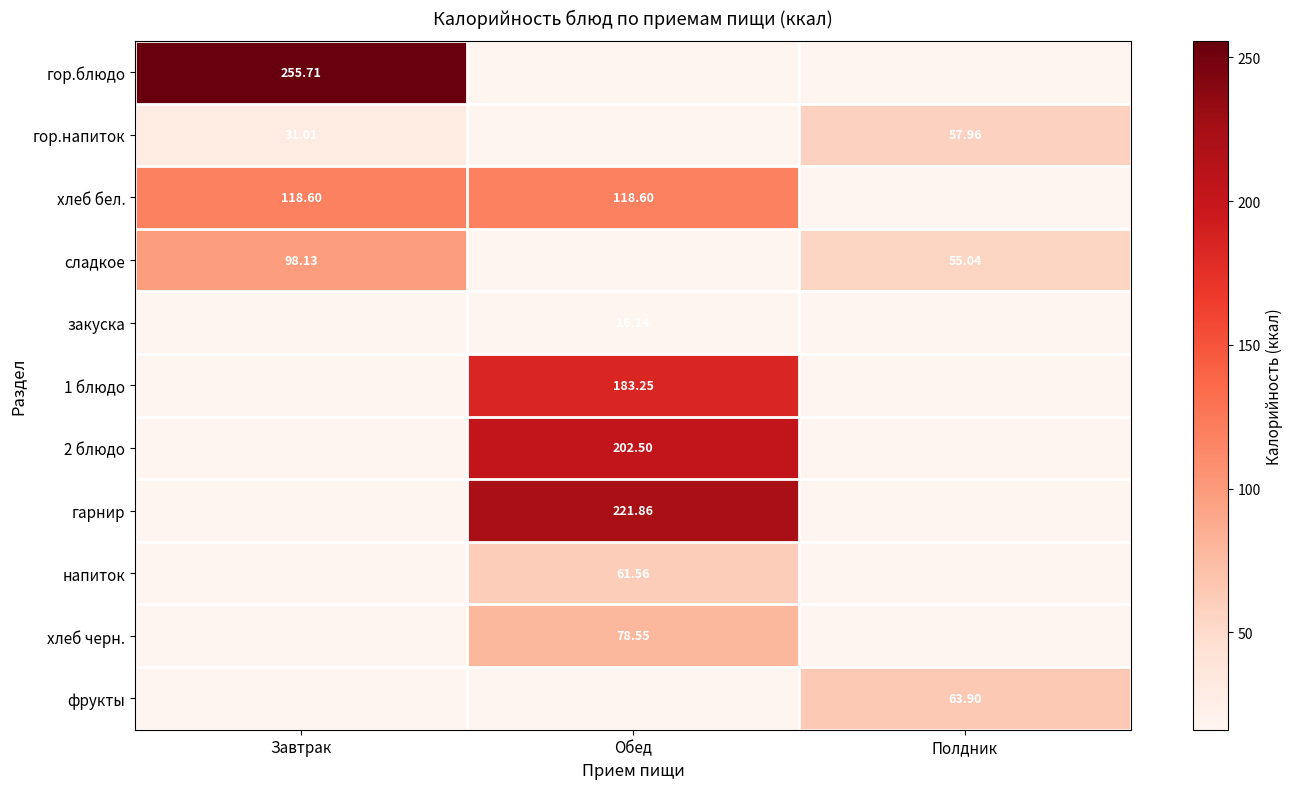

Read the гор.блюдо value at Завтрак.

255.7